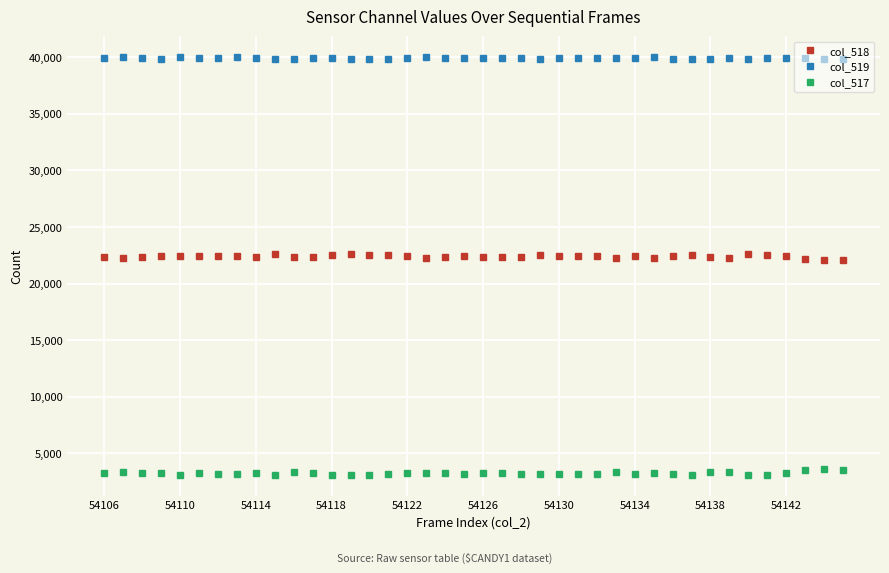

How many lines are shown in the chart?

3